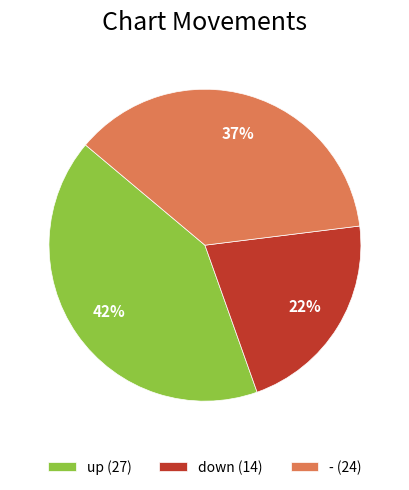

Rank the categories by value from lowest to highest.

down, -, up